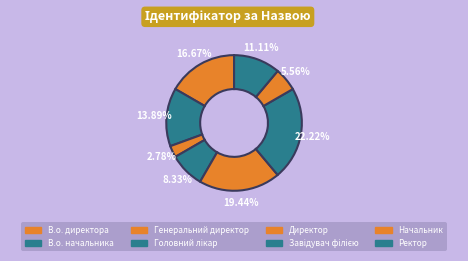

Rank the categories by value from highest to lowest.

Завідувач філією, Директор, В.о. директора, В.о. начальника, Ректор, Головний лікар, Начальник, Генеральний директор